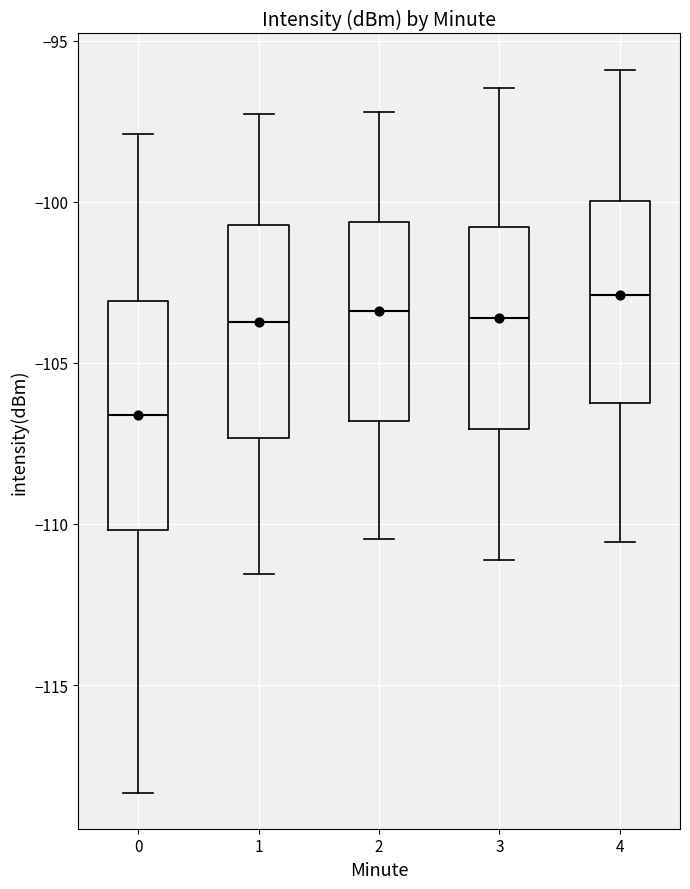

Reading left to right, transcribe this box plot: for each box, give where its median line is, the range the box spans, and where its two whiskers end, as read against the y-axis. The values are not printed on the chart, so give them approximately, as read against the axis.

0: median -106.5, box -110.0 to -103.0, whiskers -118.5 to -98.0
1: median -103.5, box -107.5 to -100.5, whiskers -111.5 to -97.5
2: median -103.5, box -107.0 to -100.5, whiskers -110.5 to -97.0
3: median -103.5, box -107.0 to -101.0, whiskers -111.0 to -96.5
4: median -103.0, box -106.0 to -100.0, whiskers -110.5 to -96.0